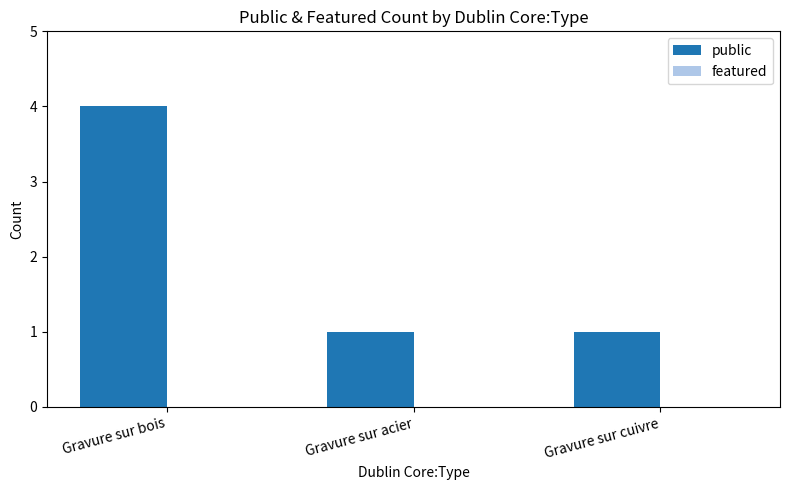

Between Gravure sur bois and Gravure sur cuivre, which is larger?

Gravure sur bois